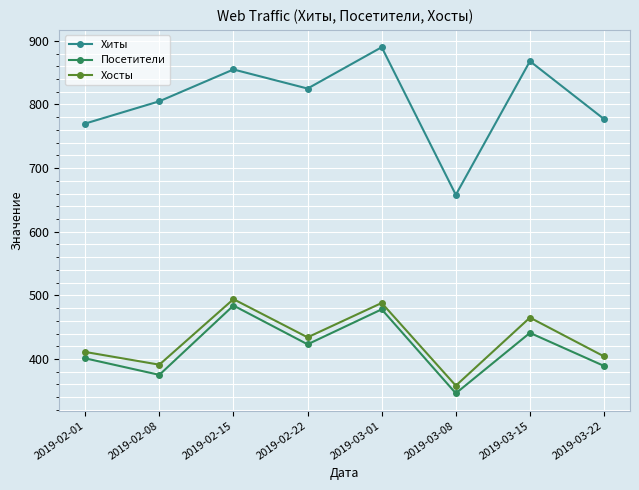

At which label is Хосты closest to 426?

2019-02-22